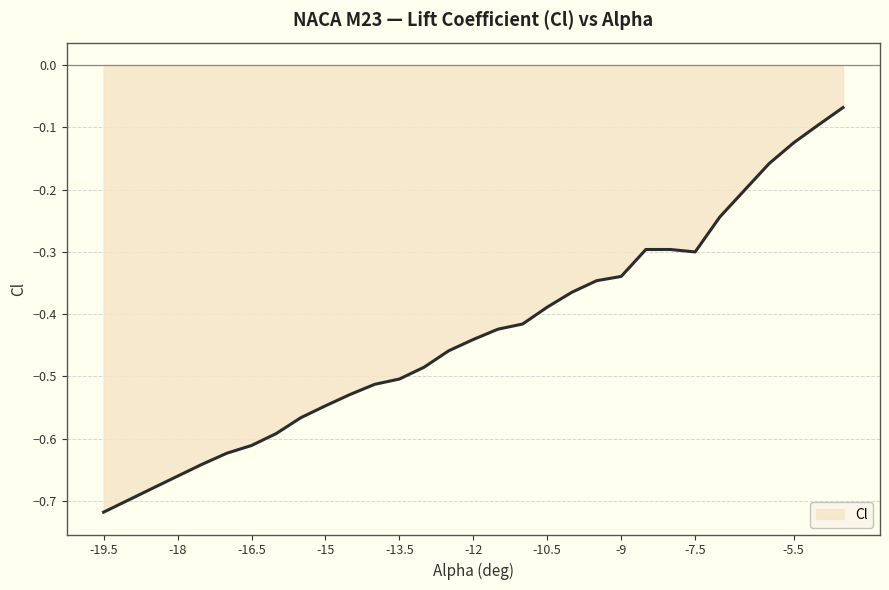

Does the chart display data point markers on the line(s)?

No